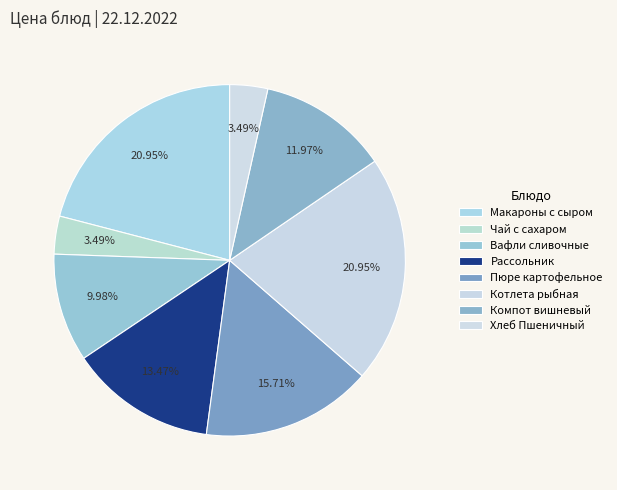

Rank the categories by value from lowest to highest.

Чай с сахаром, Хлеб Пшеничный, Вафли сливочные, Компот вишневый, Рассольник, Пюре картофельное, Макароны с сыром, Котлета рыбная